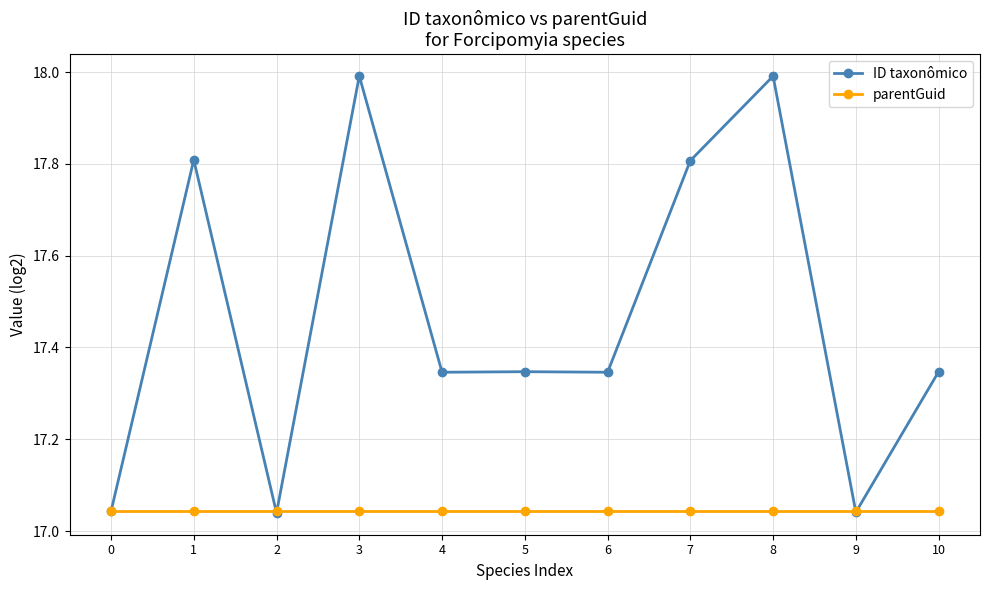

At how many categories does at least one series exceed 17?

11